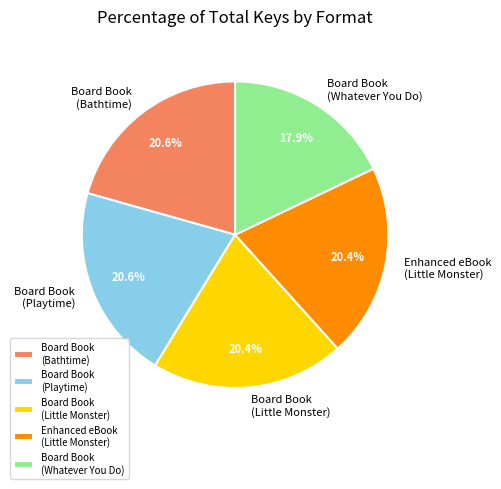

What percentage is the Board Book (Whatever You Do) slice, to the nearest percent?

18%